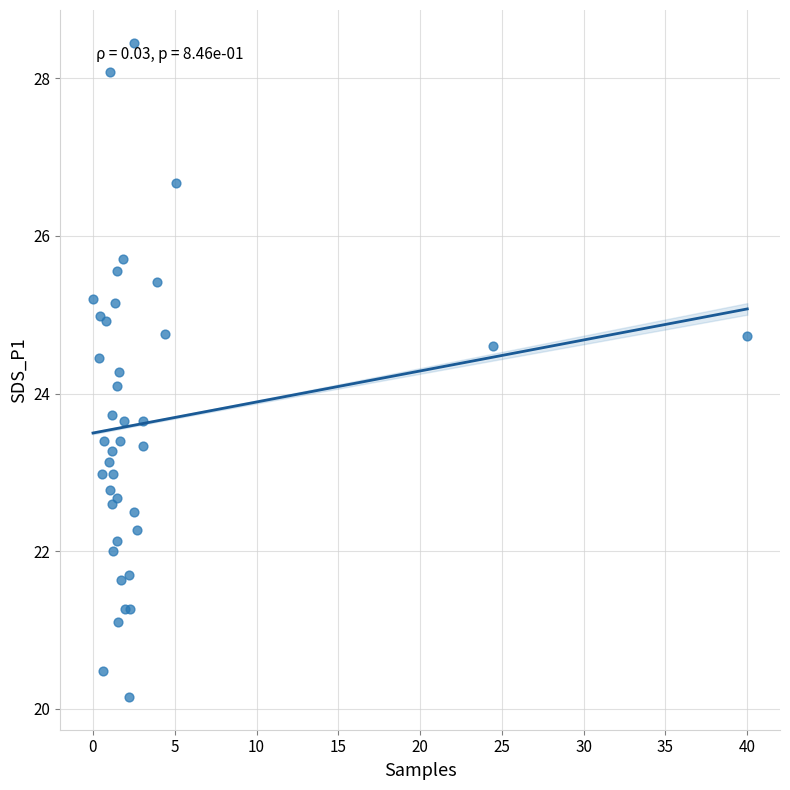

What Y value in the scatter plot is closest to 24?

24.1